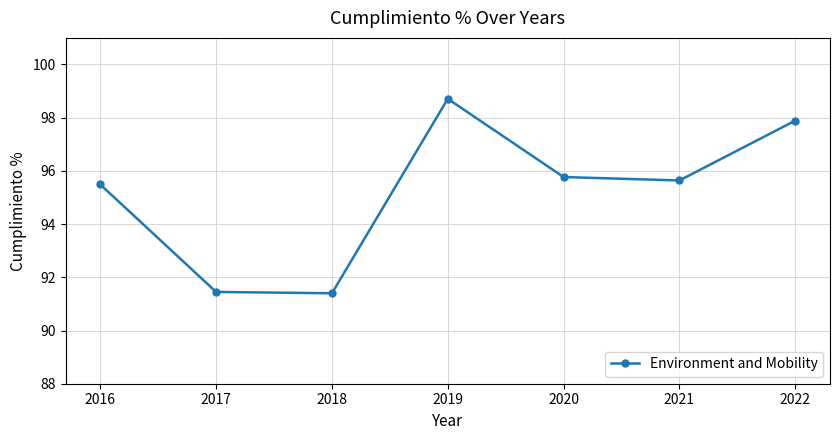

What value does the data have at 2021?

95.6